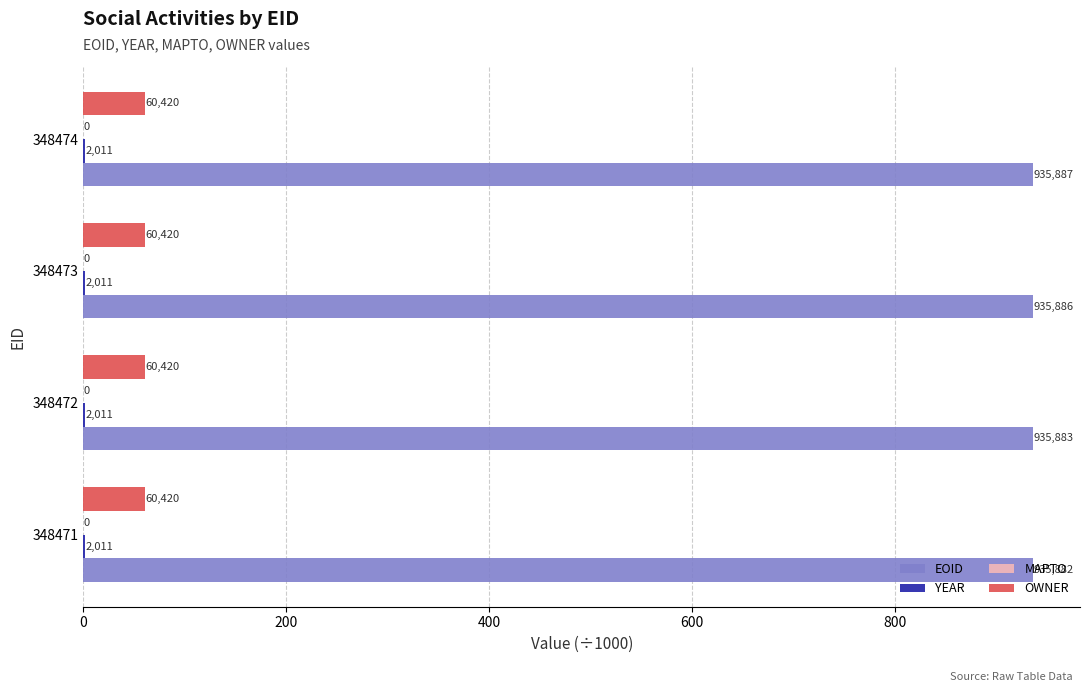

How many bars are there in total?

16